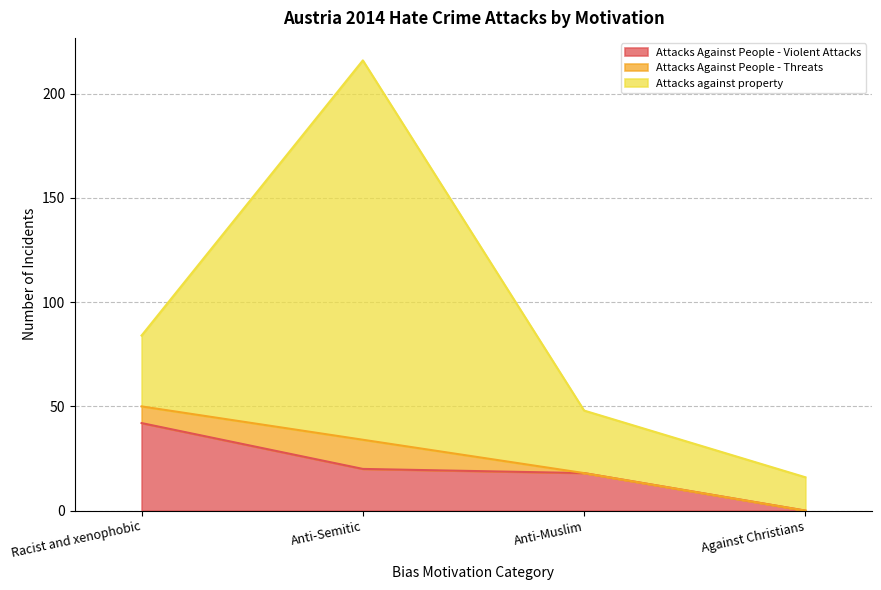

List the series in order of their peak value, highest first.

Attacks against property, Attacks Against People - Violent Attacks, Attacks Against People - Threats